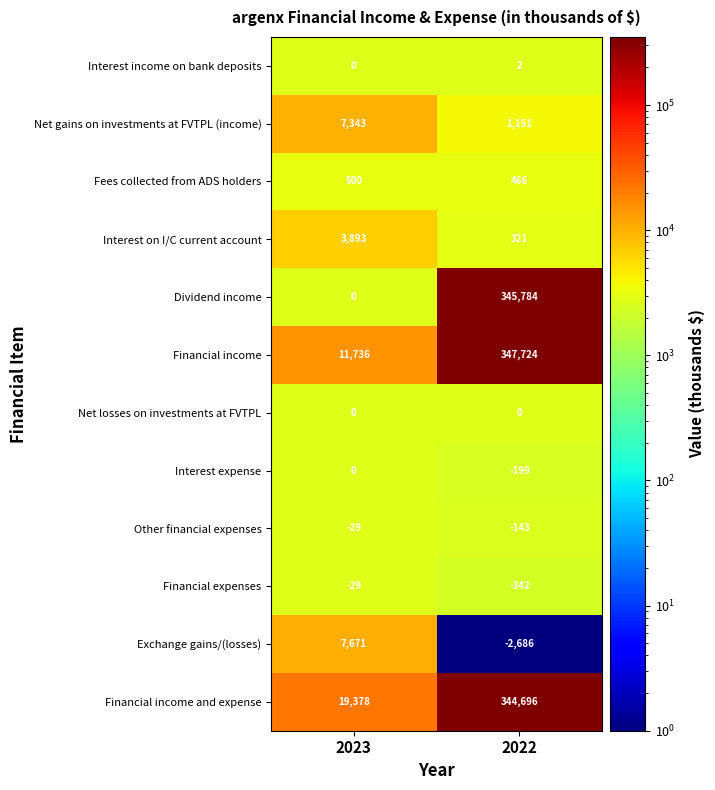

At which category is the sum across all series the highest?

2022